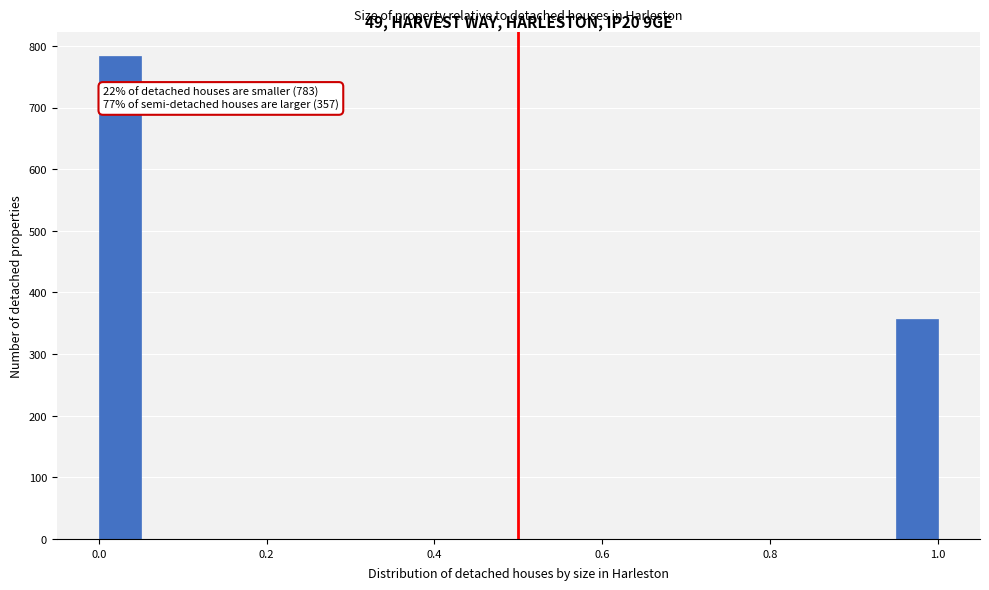

Around what value on the x-axis is the tallest bar? Give the approximate position of its centre, as read against the axis.

0.02